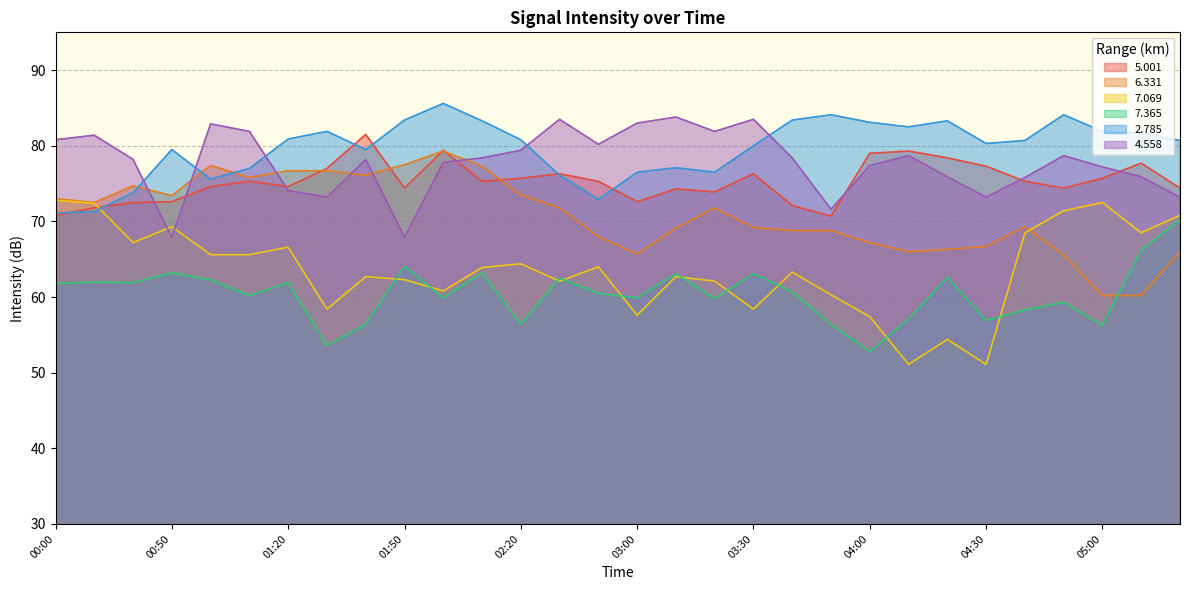

At how many categories does at least one series exceed 63?

30